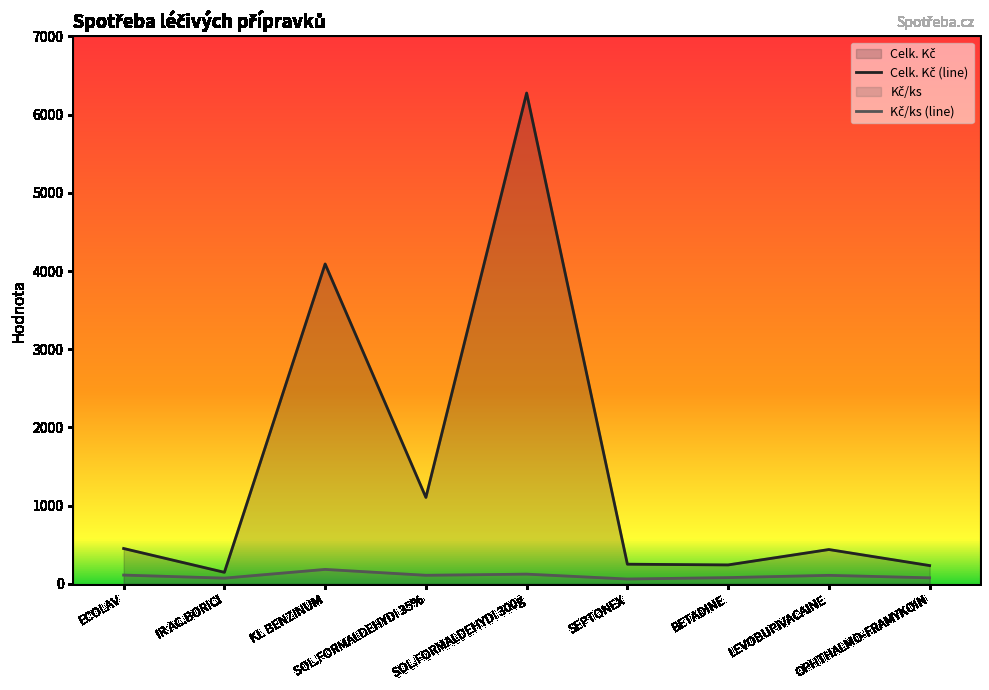

Which has a higher value, BETADINE or OPHTHALMO-FRAMYKOIN?

BETADINE